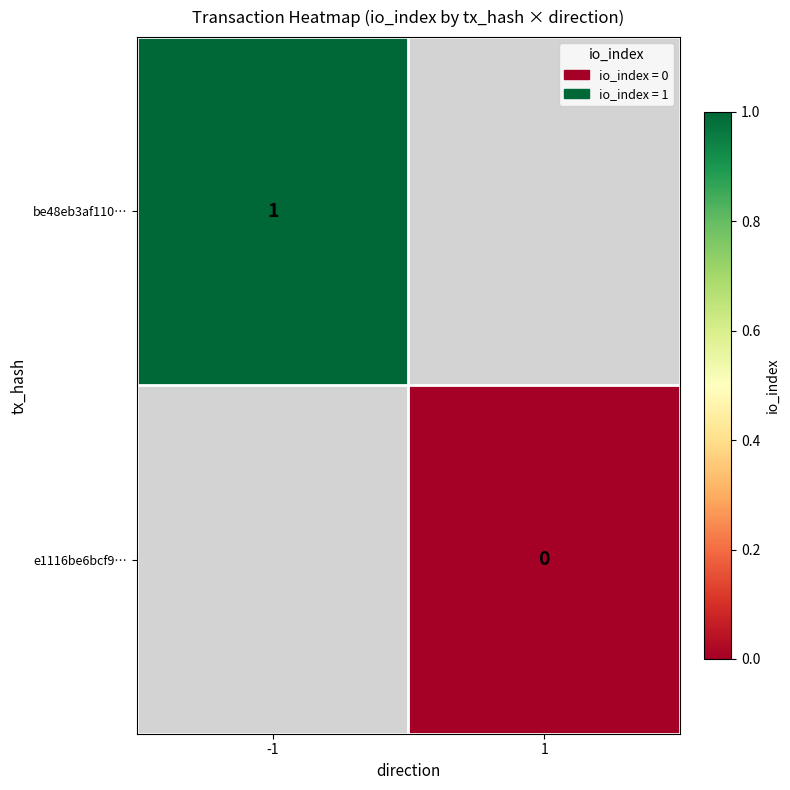

List the series in order of their peak value, highest first.

be48eb3af110…, e1116be6bcf9…